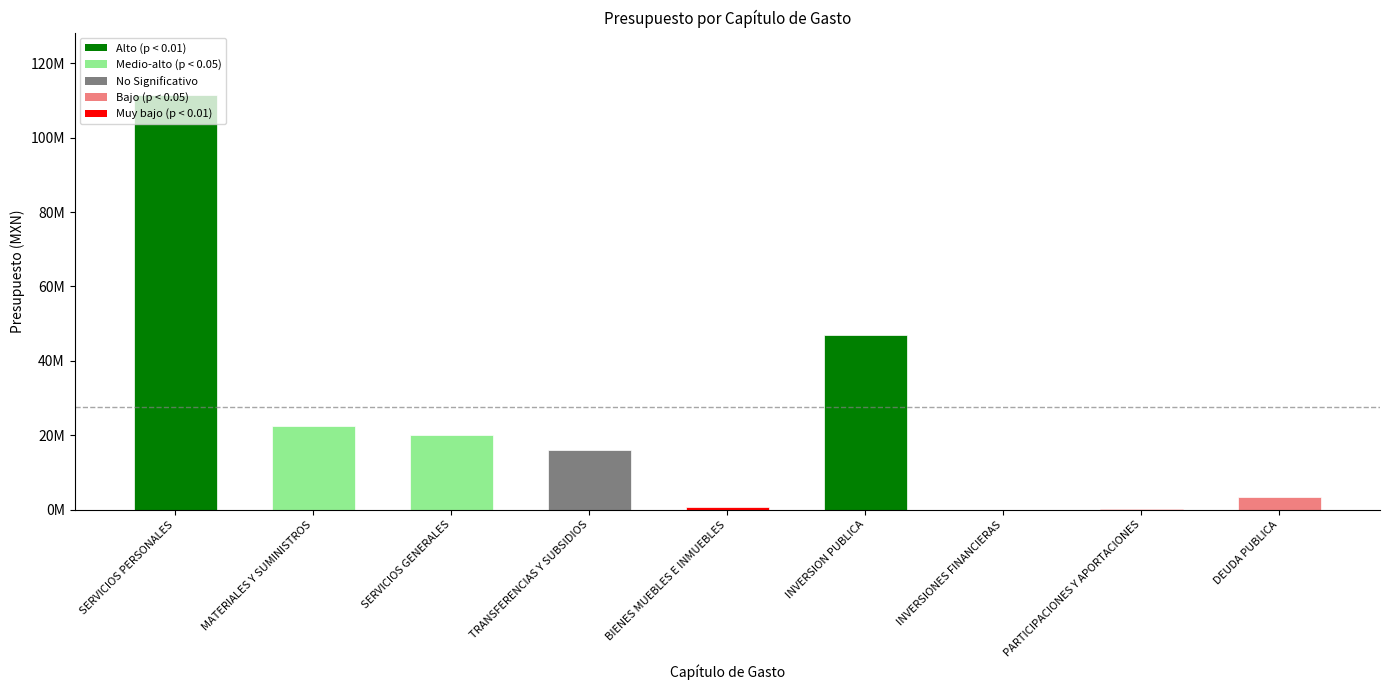

Which category has the lowest value across all series?

INVERSIONES FINANCIERAS